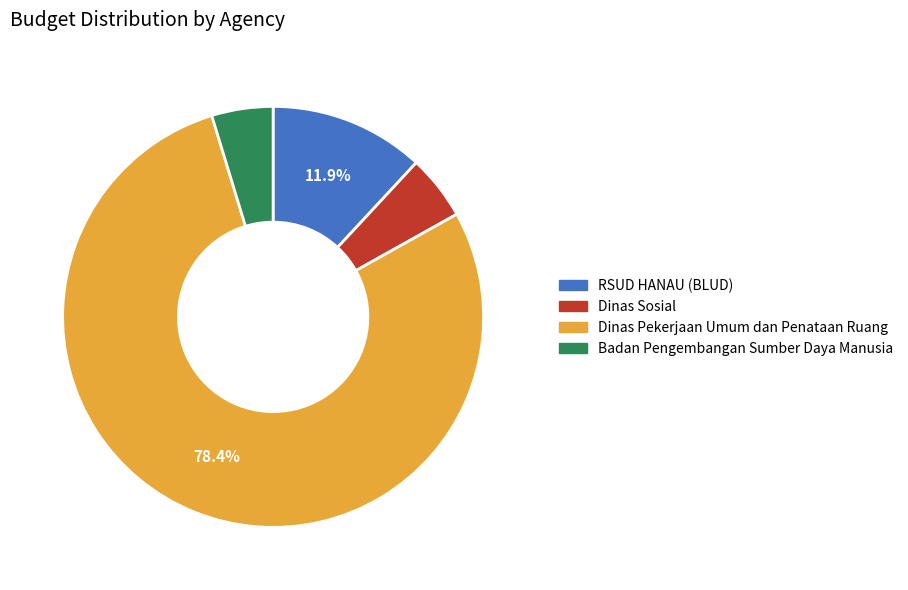

Is there a majority slice in this chart?

Yes